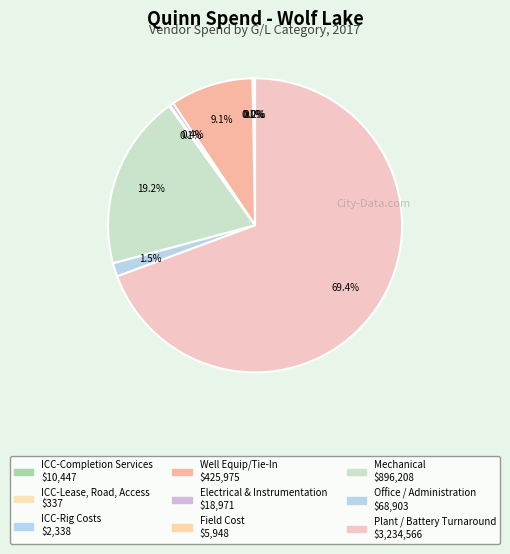

How many segments does this pie chart have?

9